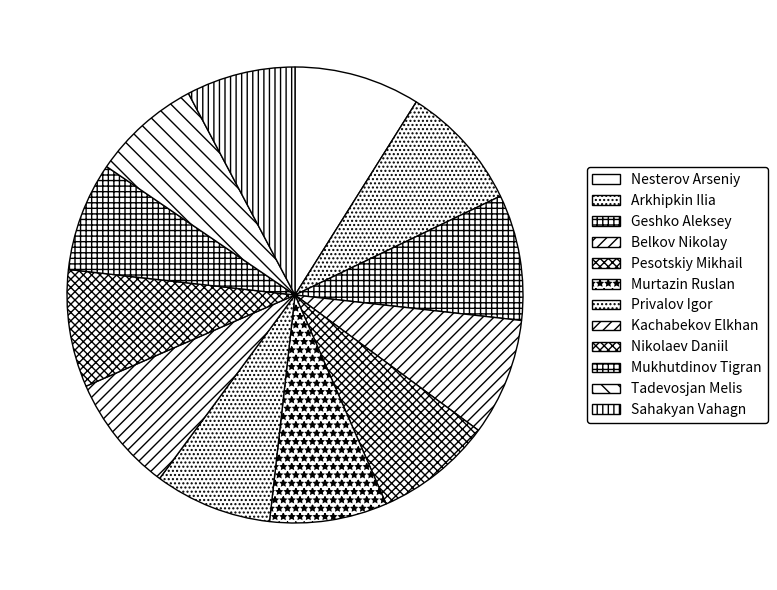

Is it true that Murtazin Ruslan is 8% of the pie?

True